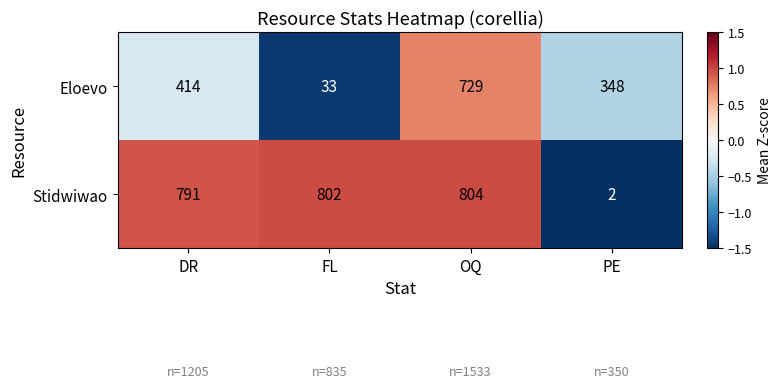

Which series has the largest range (max minus min)?

Stidwiwao